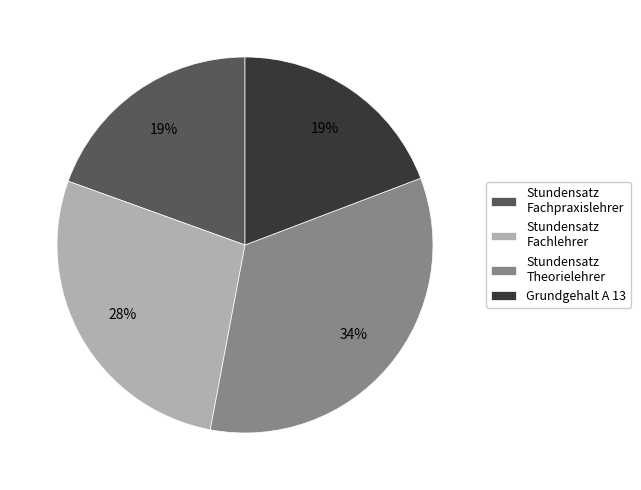

What percentage is the Stundensatz Fachpraxislehrer slice, to the nearest percent?

19%